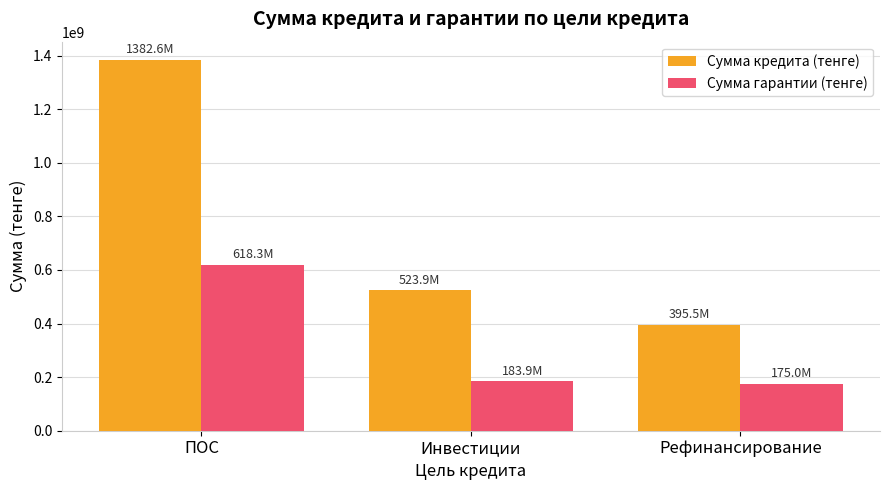

Which series has the largest total across all categories?

Сумма кредита (тенге)